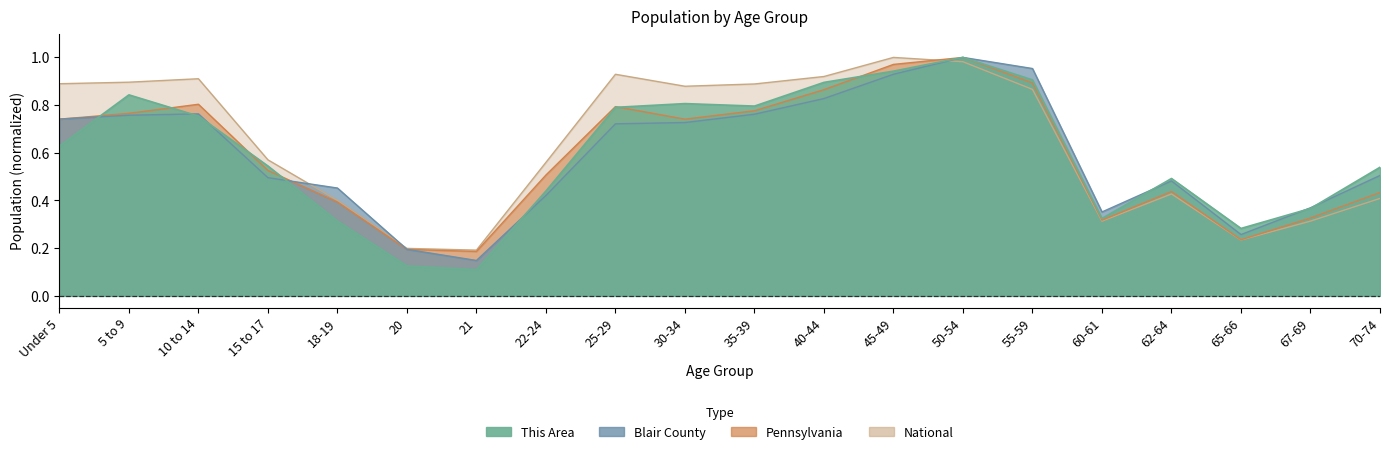

True or false: National has a value of 0.4 at 62-64.

True